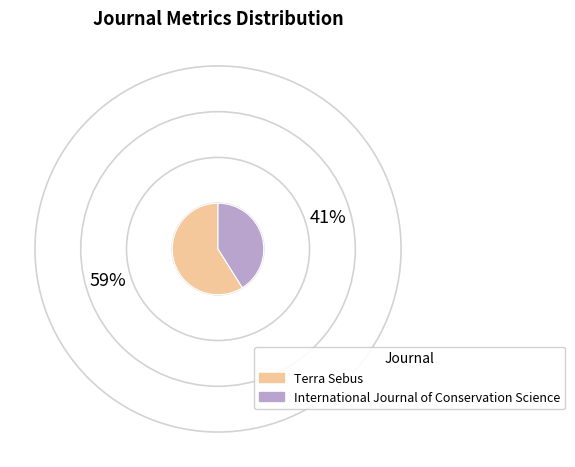

What is the ratio of the value at Terra Sebus to the value at International Journal of Conservation Science?

1.4